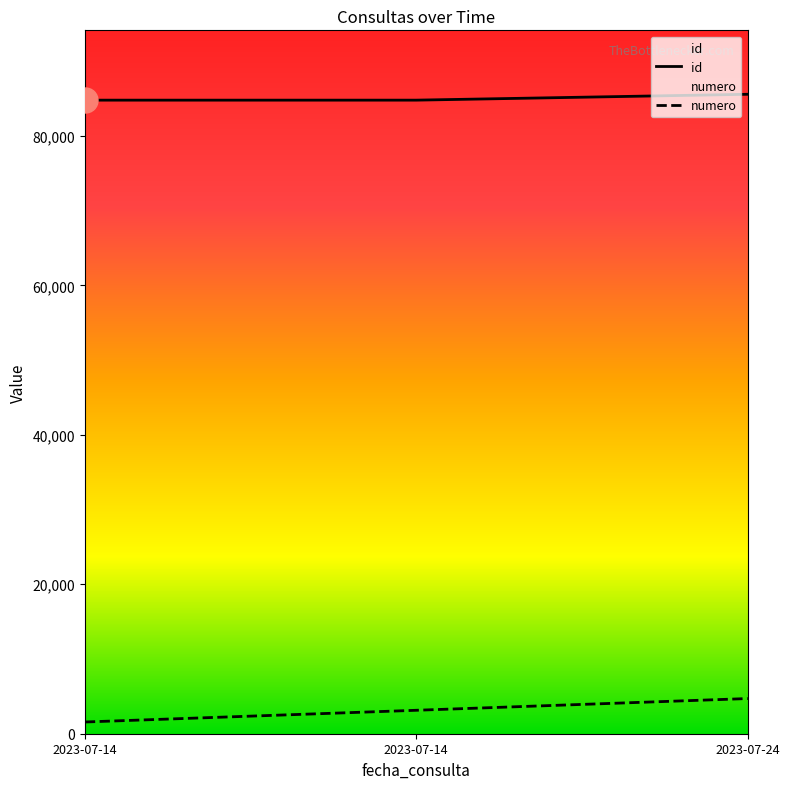

Which series has the largest total across all categories?

id